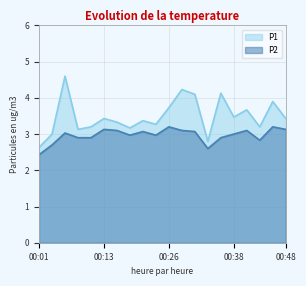

At which label is P1 closest to 3?

00:04